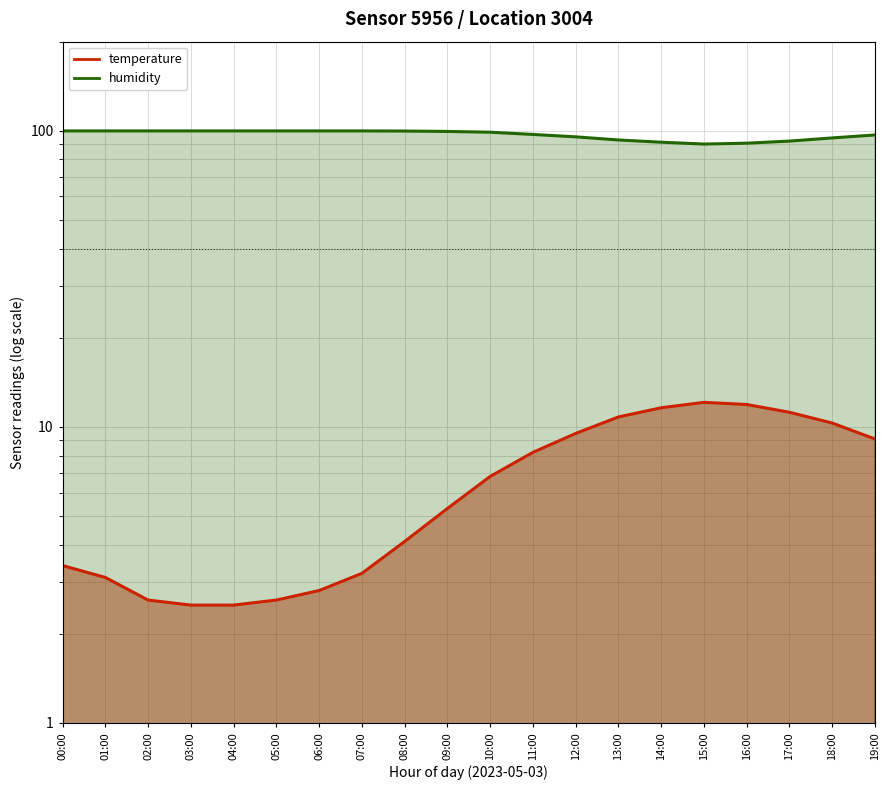

At which category does humidity reach its first local valley?

15:00